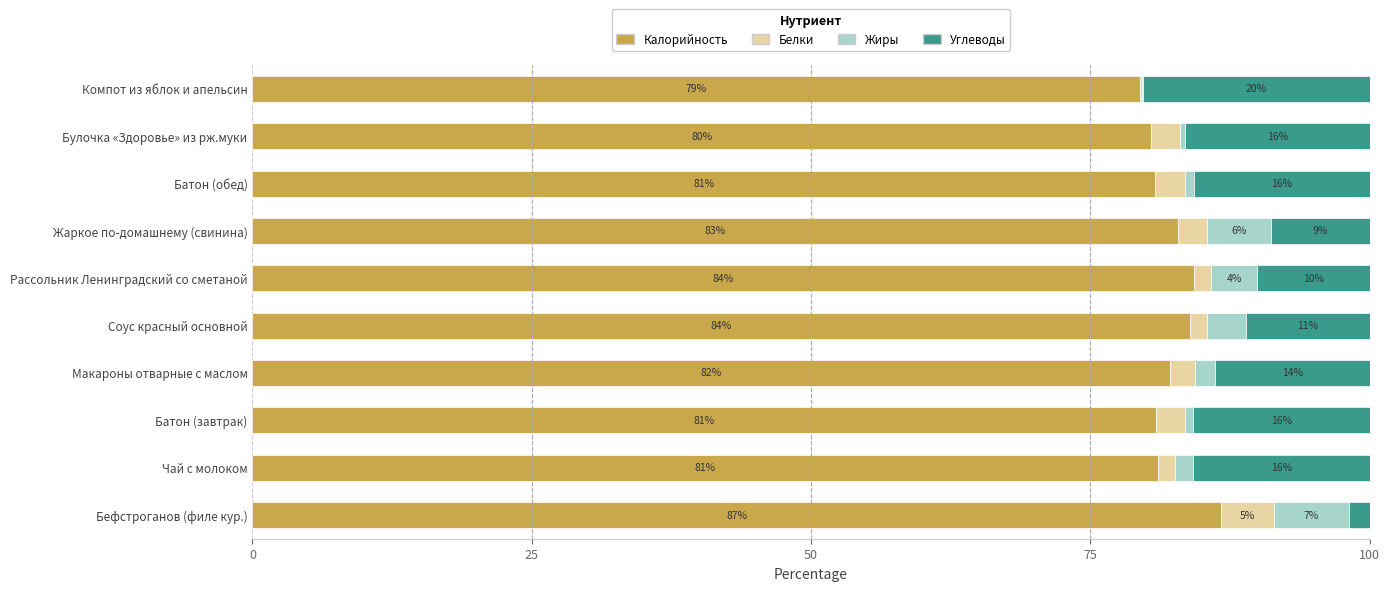

What are all the series names shown in the legend?

Калорийность, Белки, Жиры, Углеводы